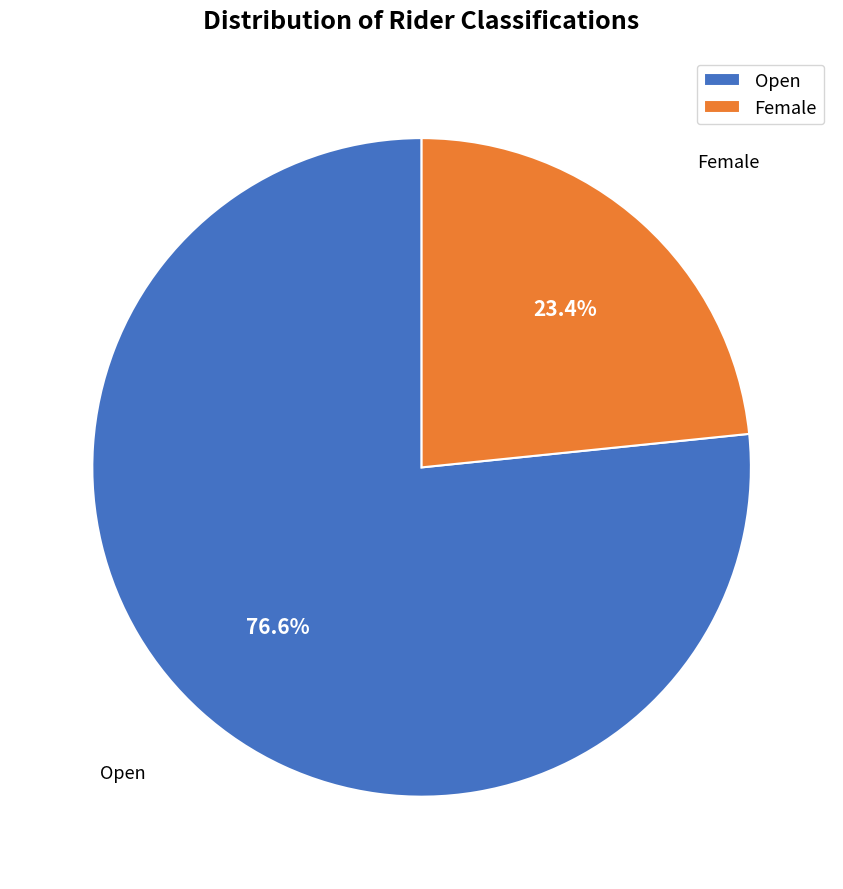

Count the number of slices in the pie.

2